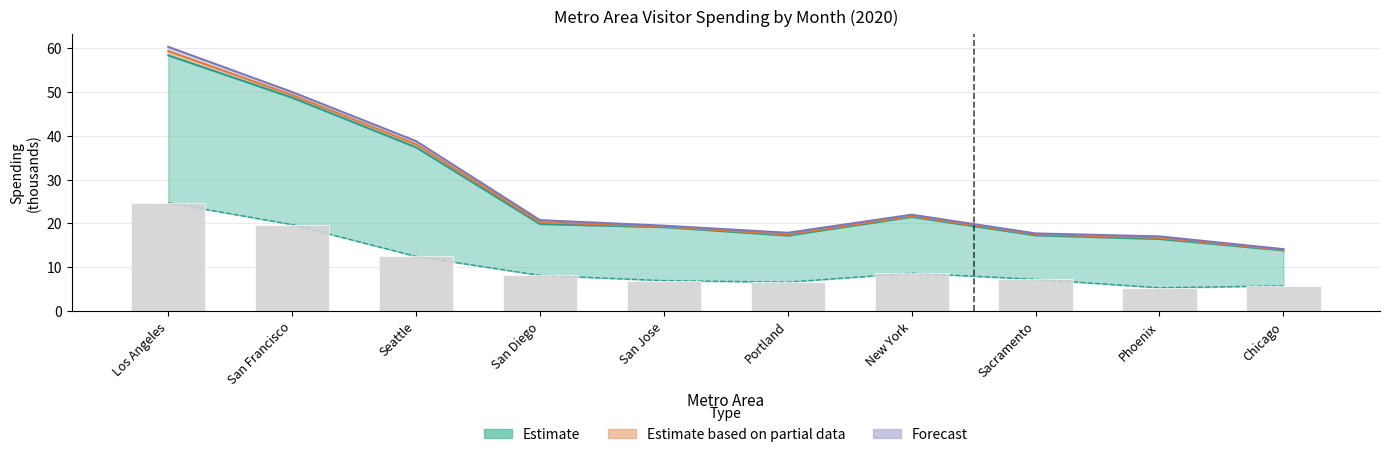

What is the value of the 9th bar from the left?

5.3